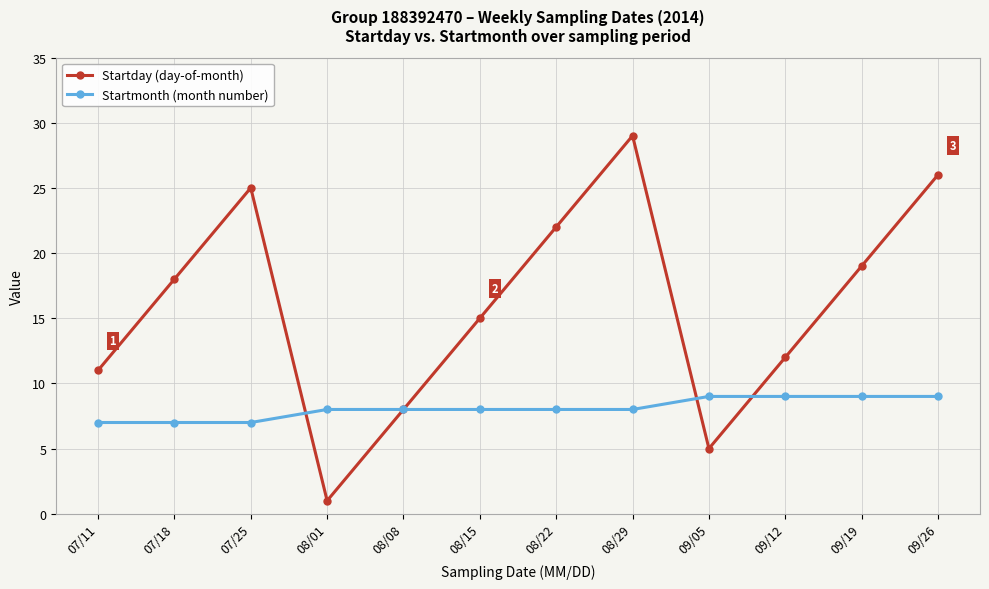

List the series in order of their peak value, highest first.

Startday (day-of-month), Startmonth (month number)